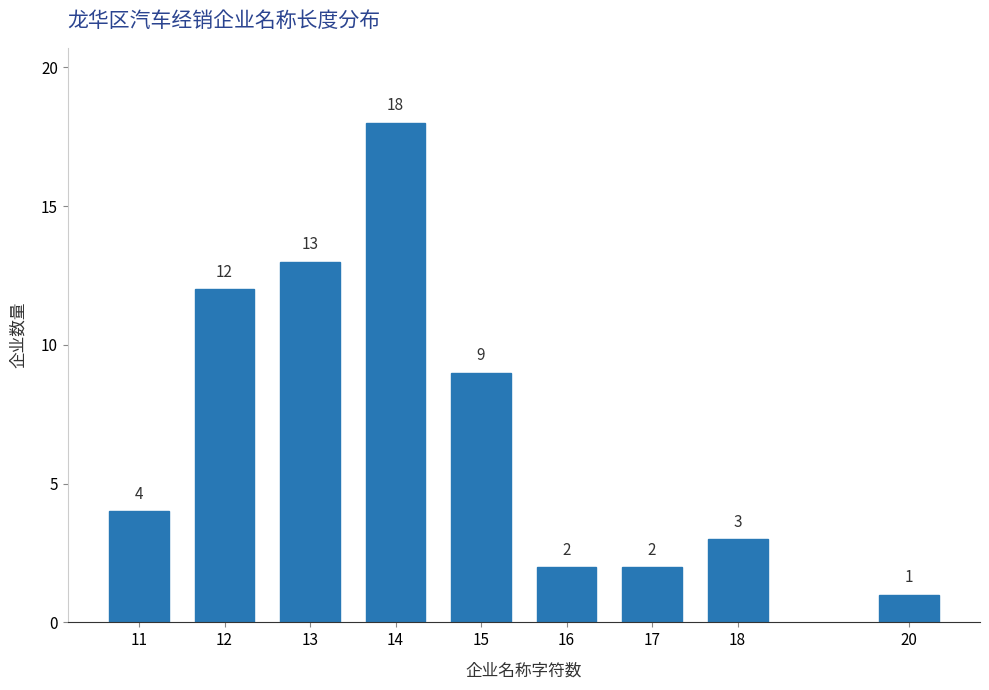

Reading left to right, transcribe all the data shown in this chart.

4	12	13	18	9	2	2	3	1